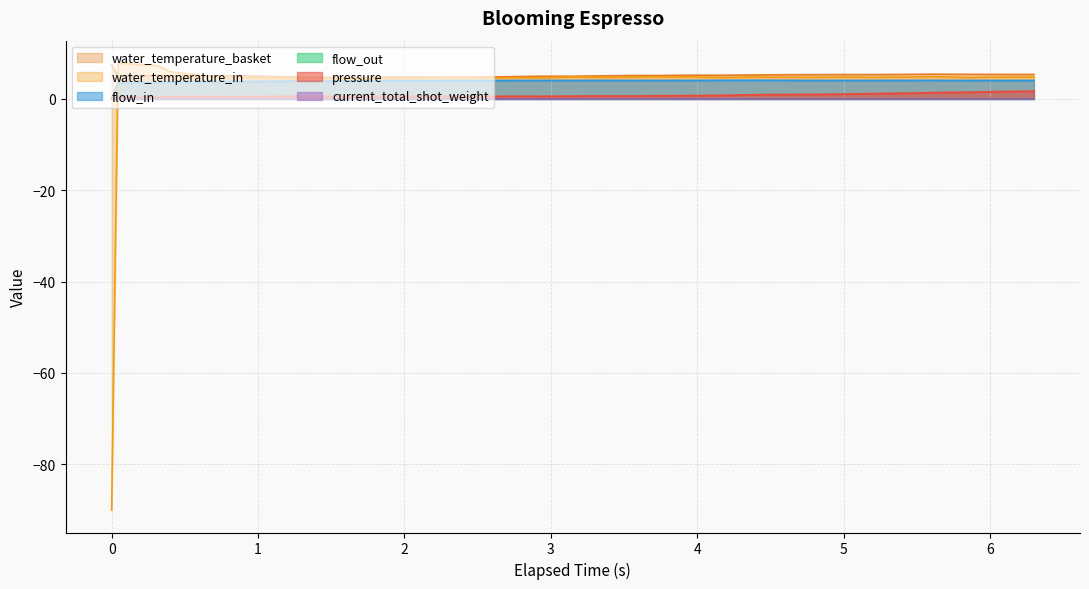

The flow_in series shows 5.5 at 2.114. True or false?

False